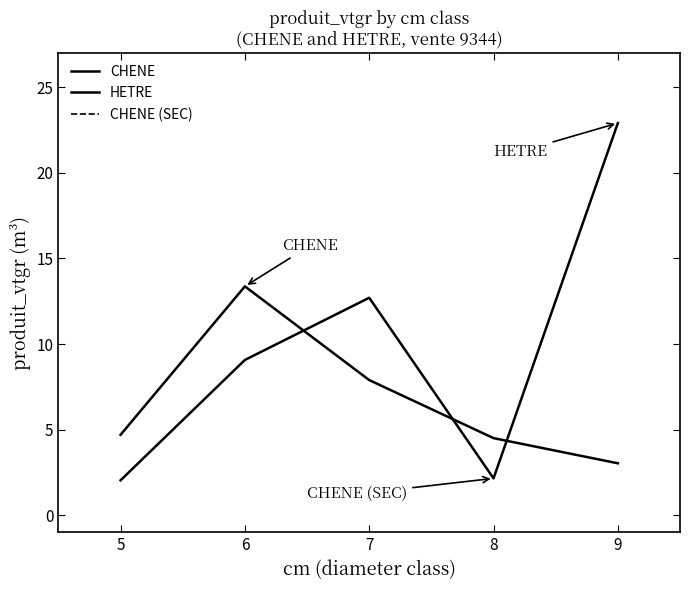

The value of CHENE at 5 is 5.9. True or false?

False